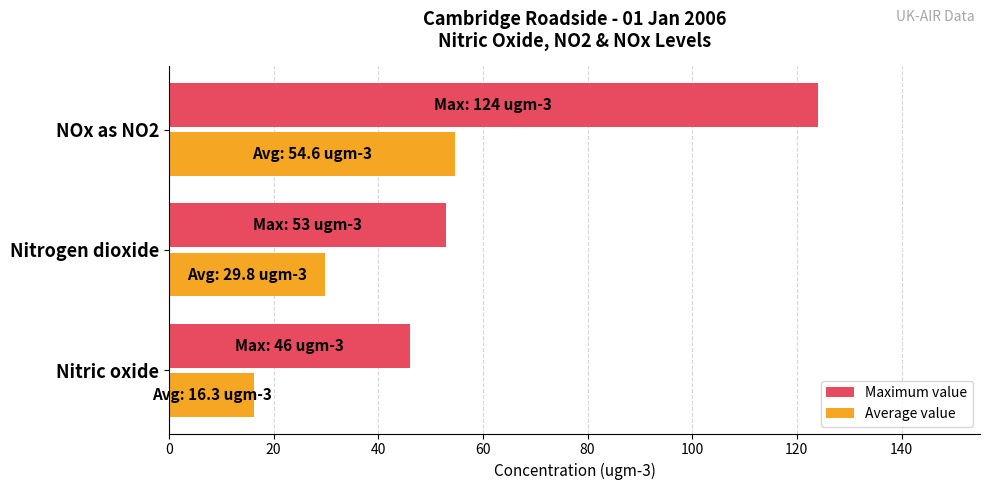

Is the value of Average value at Nitrogen dioxide greater than the value of Maximum value at Nitric oxide?

No